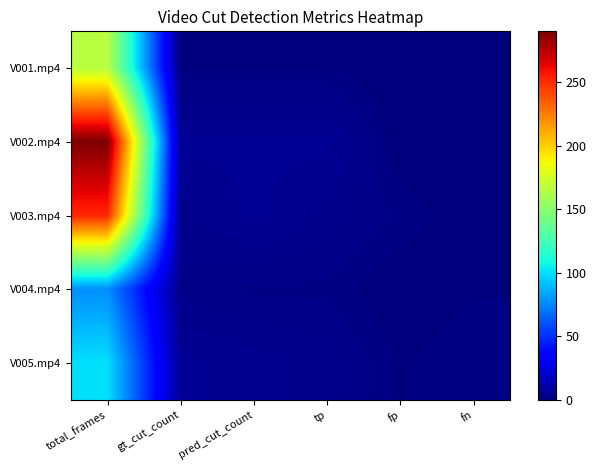

At gt_cut_count, list the series in order from largest to smallest.

V002.mp4, V005.mp4, V003.mp4, V004.mp4, V001.mp4